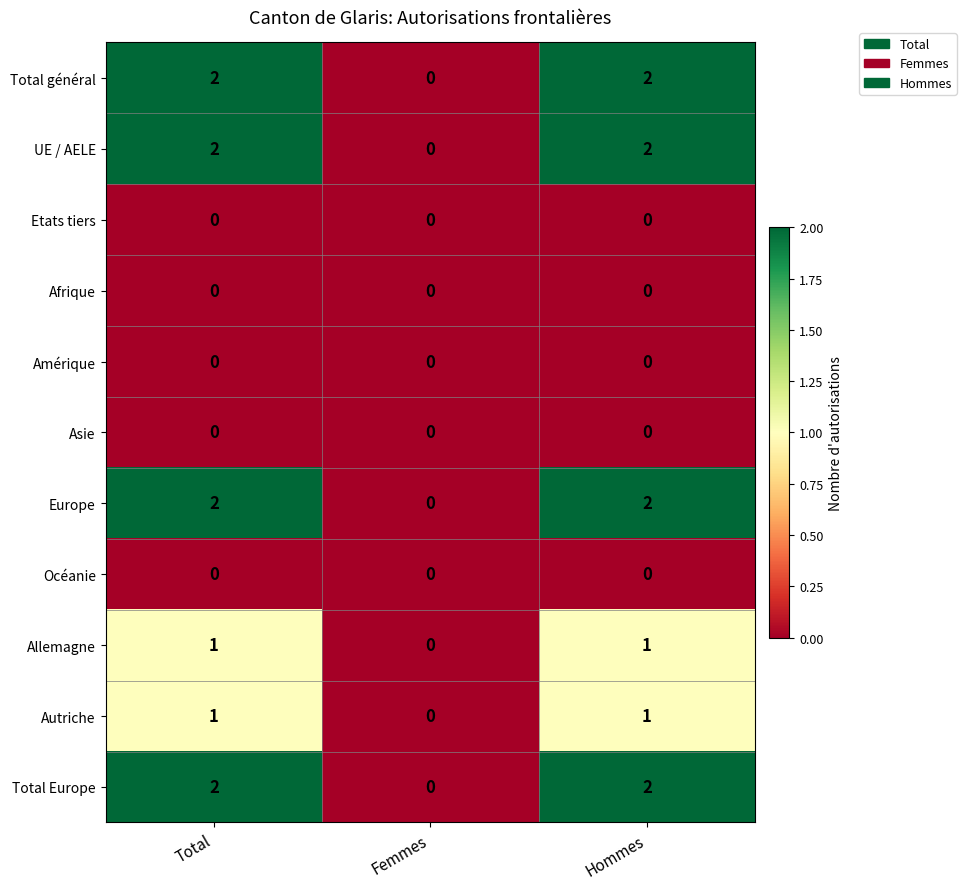

Is the value of Total général at Hommes greater than the value of Océanie at Hommes?

Yes